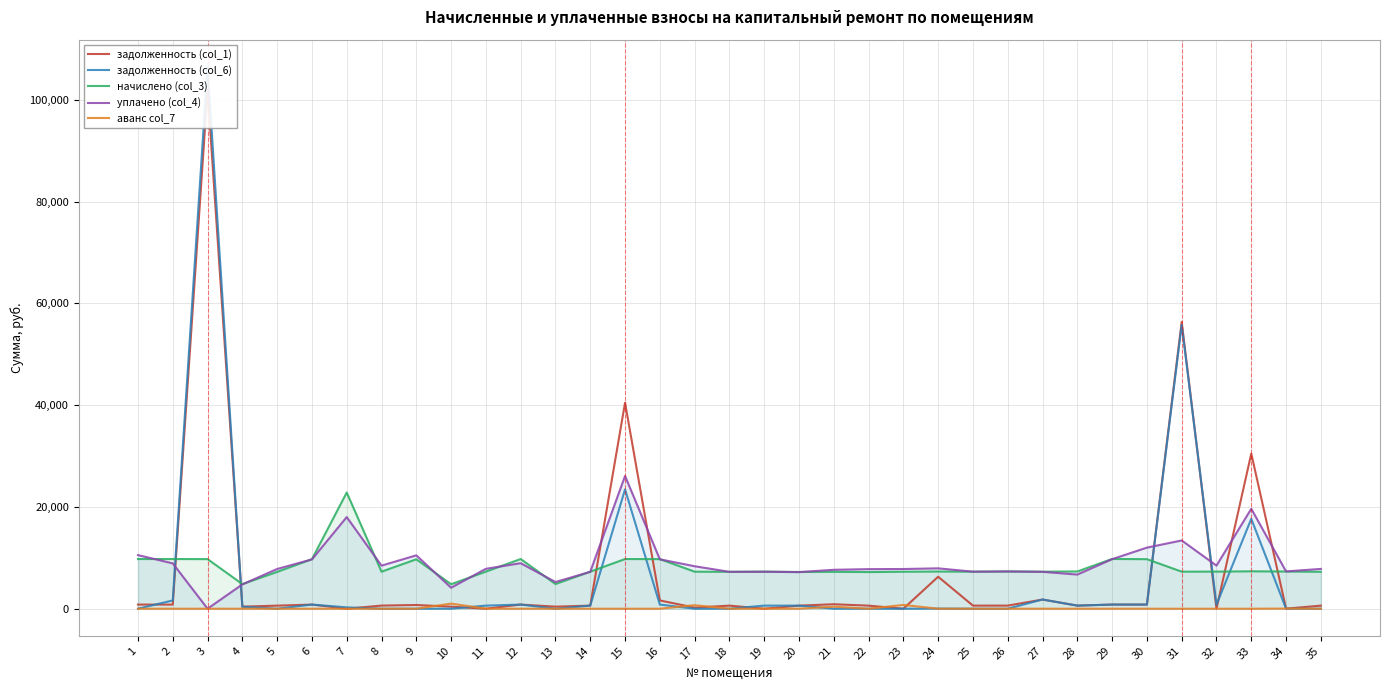

What is the difference between the highest and lowest values at 26?

7319.5